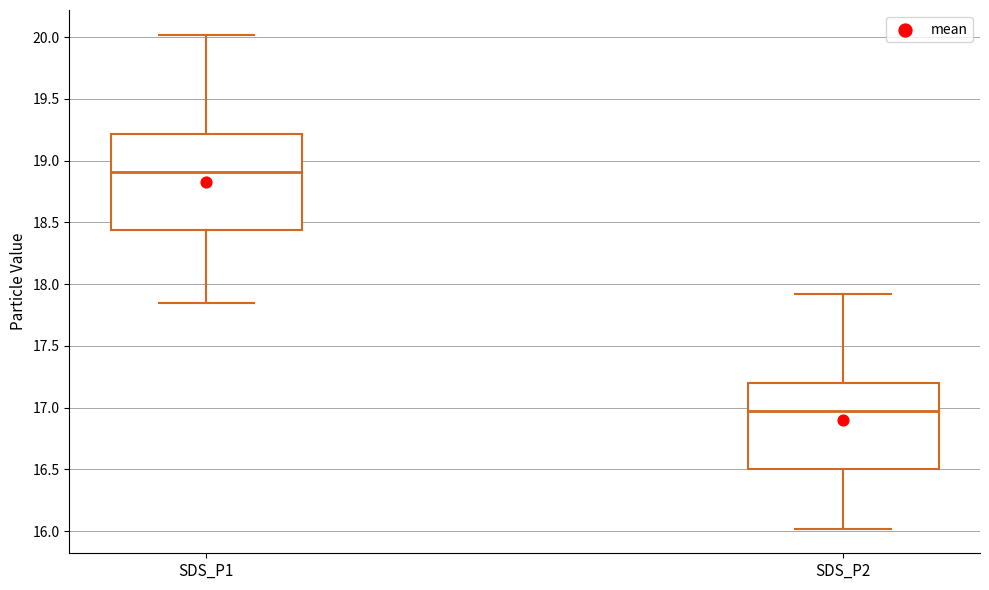

Reading left to right, read every box against the y-axis: the position of its median line, the range the box covers, and the ends of its whiskers. The values are not printed on the chart, so give them approximately, as read against the axis.

SDS_P1: median 18.90, box 18.45 to 19.20, whiskers 17.85 to 20.00
SDS_P2: median 17.00, box 16.50 to 17.20, whiskers 16.00 to 17.90